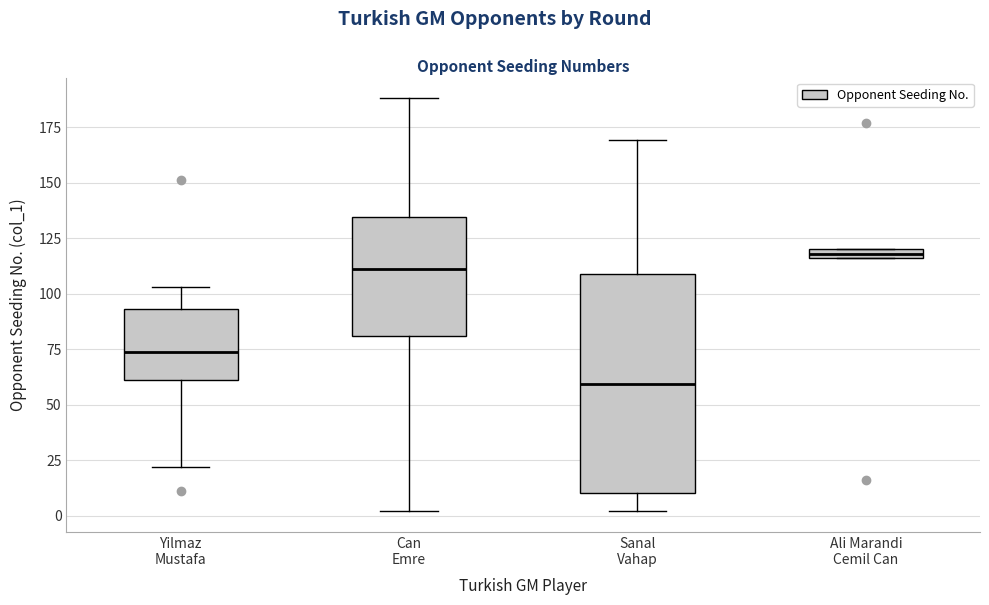

Comparing the boxes themselves (not the whiskers), which one is the tallest?

Sanal Vahap